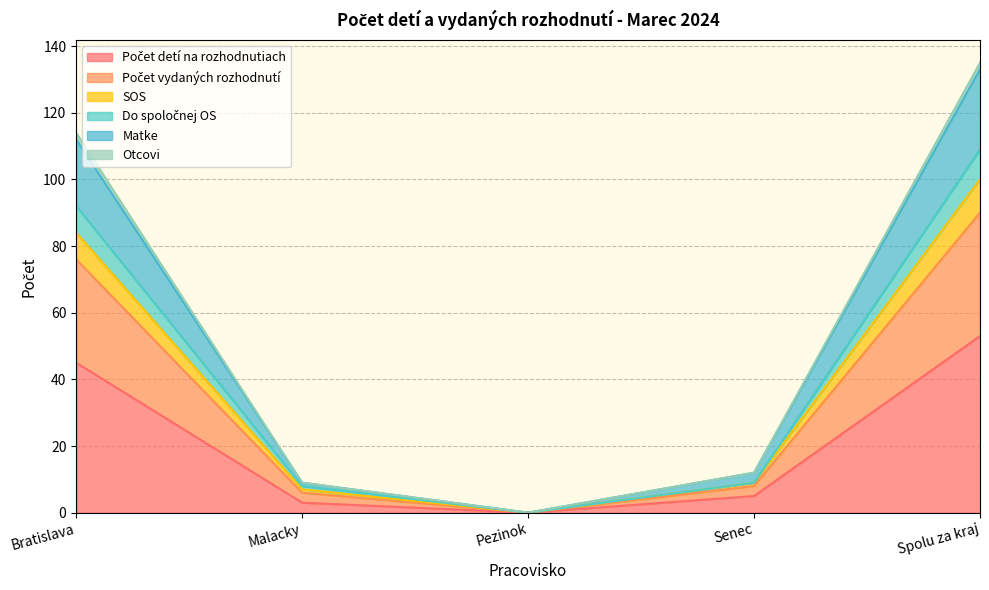

Where is Matke nearest to the value 66?

Bratislava